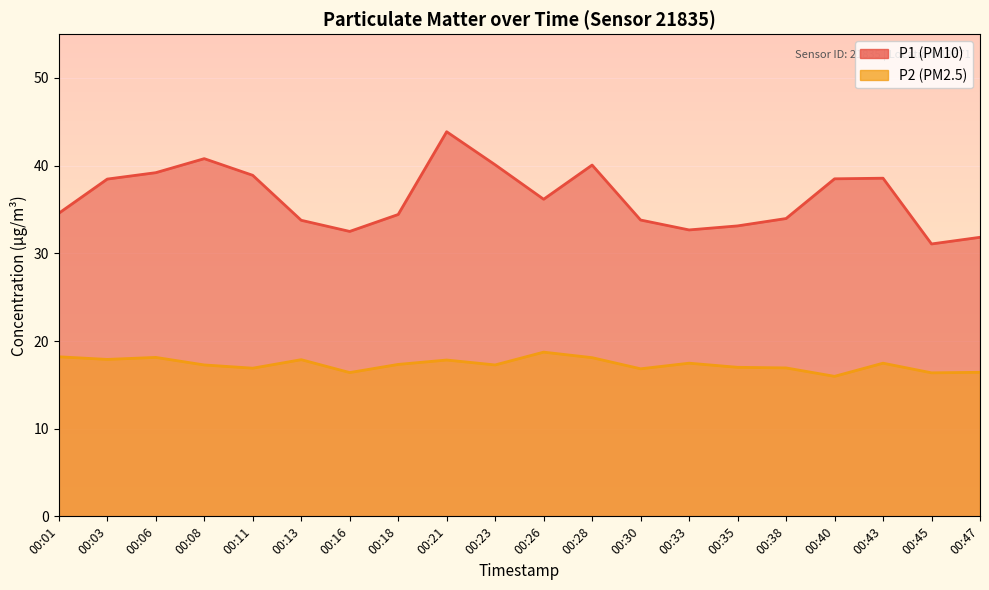

Reading left to right, list all the values displayed in this chart.

P1: 00:01=34.6	00:03=38.5	00:06=39.2	00:08=40.8	00:11=38.9	00:13=33.8	00:16=32.5	00:18=34.4	00:21=43.9	00:23=40.1	00:26=36.2	00:28=40.1	00:30=33.8	00:33=32.7	00:35=33.1	00:38=34.0	00:40=38.5	00:43=38.6	00:45=31.1	00:47=31.8
P2: 00:01=18.2	00:03=17.9	00:06=18.1	00:08=17.3	00:11=16.9	00:13=17.9	00:16=16.4	00:18=17.3	00:21=17.8	00:23=17.3	00:26=18.7	00:28=18.1	00:30=16.8	00:33=17.5	00:35=17.0	00:38=16.9	00:40=16.0	00:43=17.5	00:45=16.4	00:47=16.4